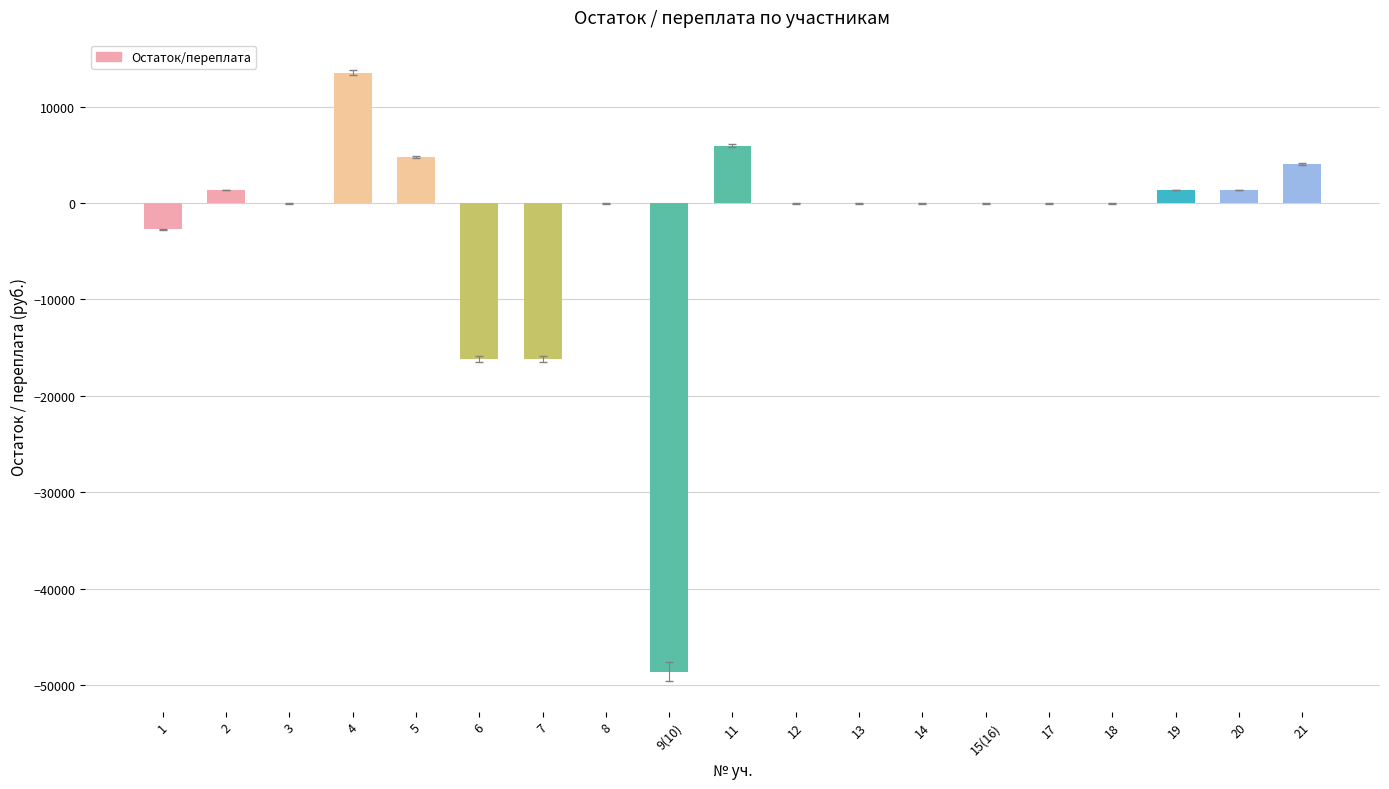

What is the sum of all values?

-51342.0